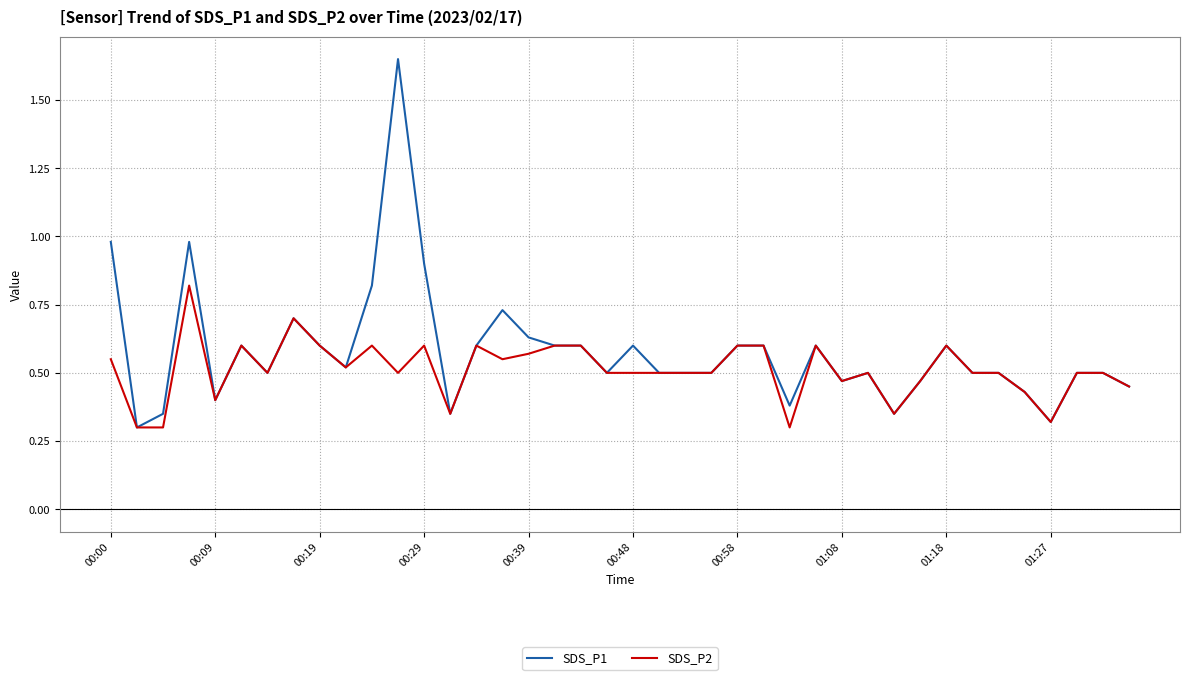

Which series has the largest range (max minus min)?

SDS_P1